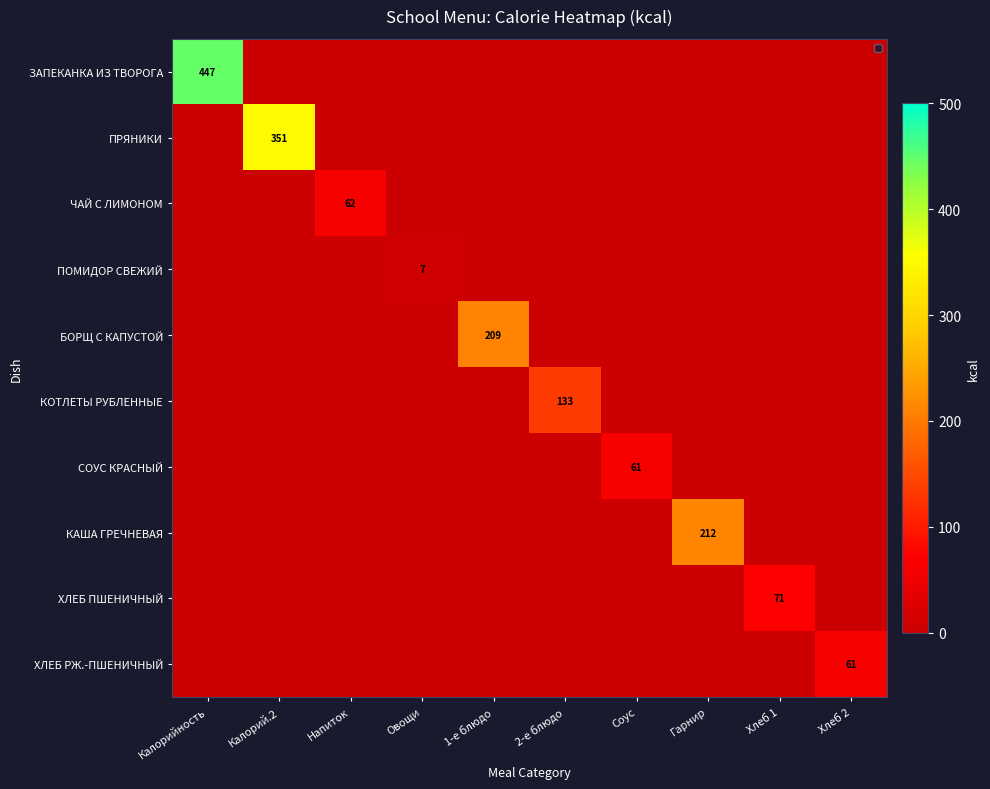

Which series has the largest range (max minus min)?

ЗАПЕКАНКА ИЗ ТВОРОГА